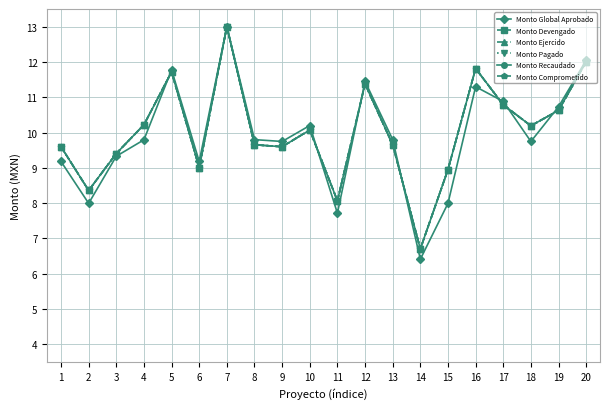

At which label does Monto Pagado first exceed 10?

4